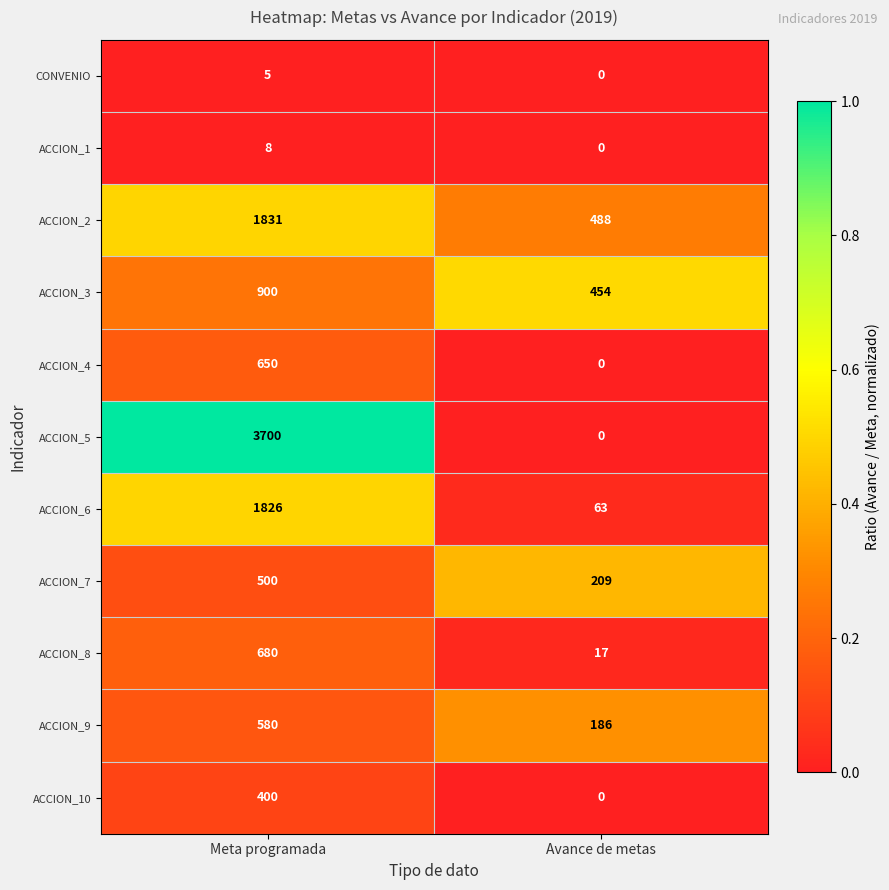

How many categories are shown in the chart?

2